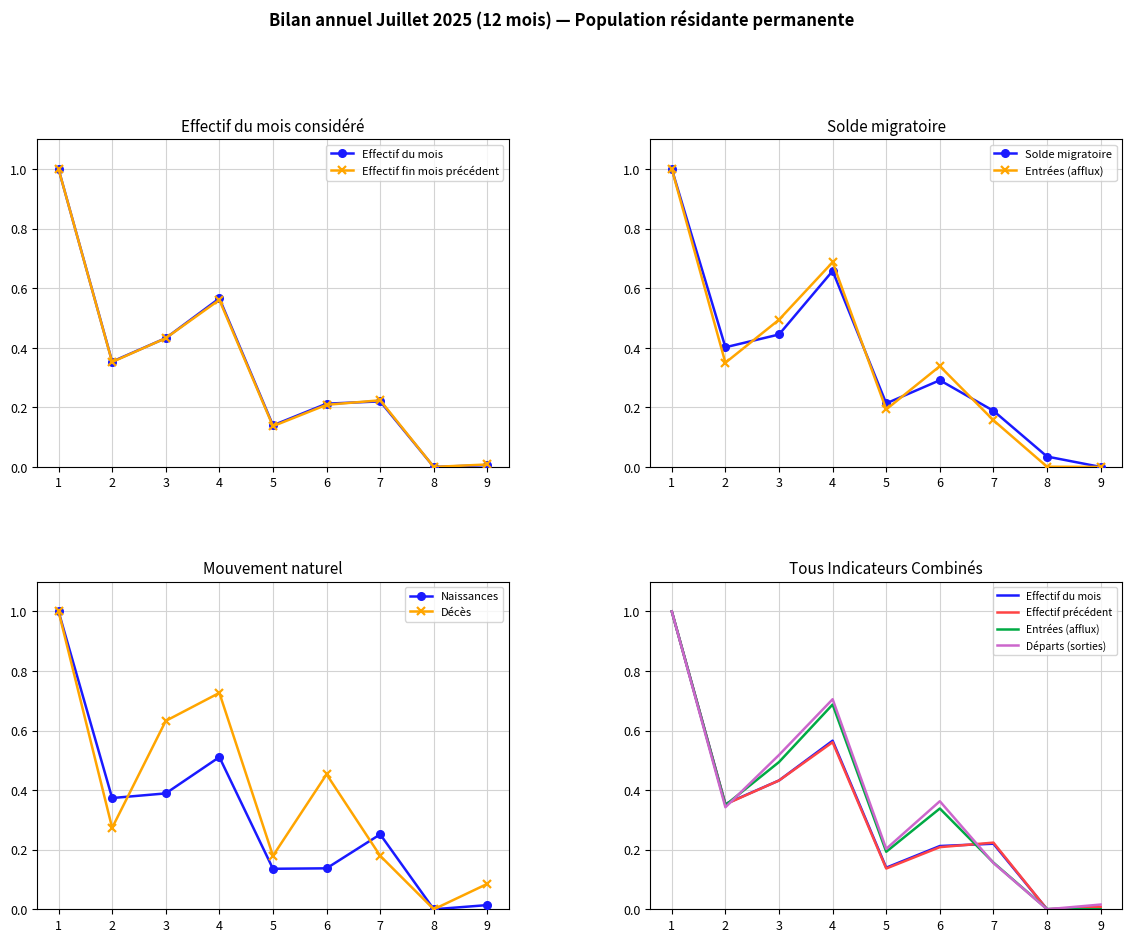

Is the value of Naissances at 6 greater than the value of Décès at 9?

Yes